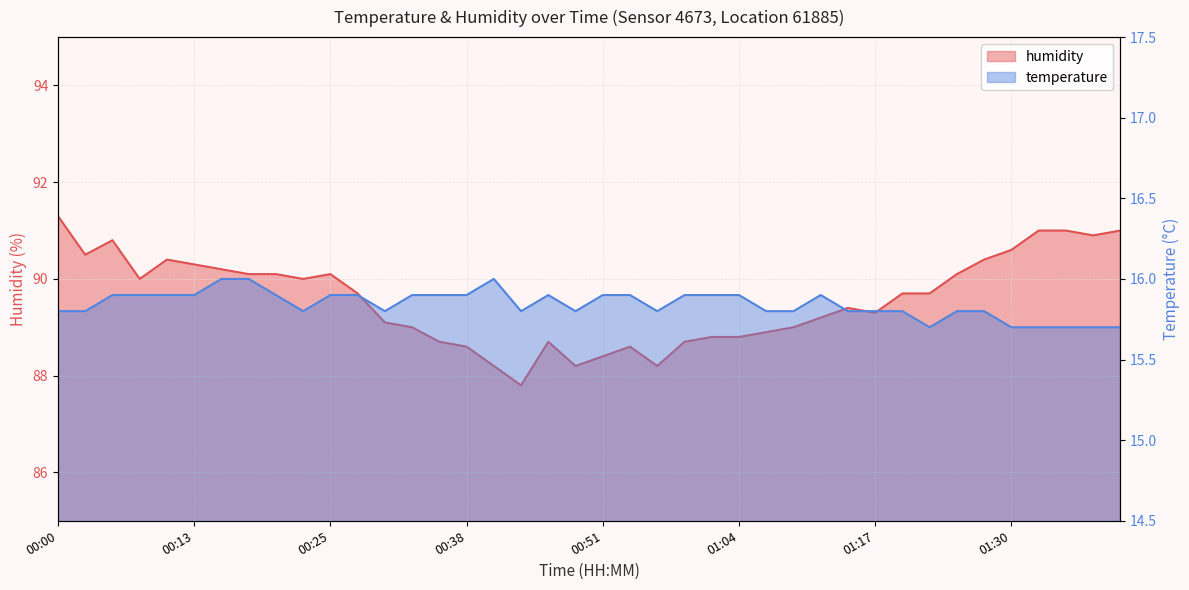

Which series has the largest range (max minus min)?

humidity